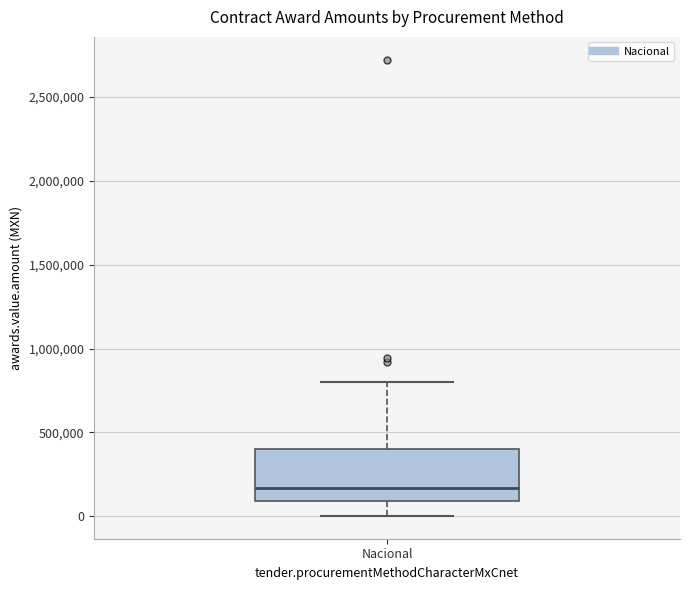

Read this box plot against the y-axis: the position of the median line, the range covered by the box, and the ends of both whiskers. The values are not printed on the chart, so give them approximately, as read against the axis.

median 150000, box 100000 to 400000, whiskers 0 to 800000